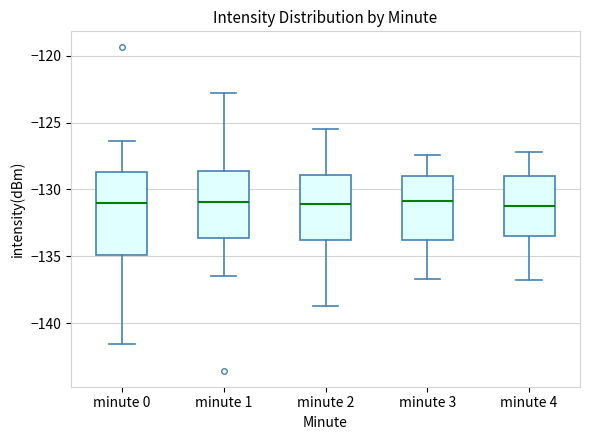

Reading left to right, read every box against the y-axis: the position of its median line, the range the box covers, and the ends of its whiskers. The values are not printed on the chart, so give them approximately, as read against the axis.

minute 0: median -131.0, box -135.0 to -128.5, whiskers -141.5 to -126.5
minute 1: median -131.0, box -133.5 to -128.5, whiskers -136.5 to -123.0
minute 2: median -131.0, box -134.0 to -129.0, whiskers -138.5 to -125.5
minute 3: median -131.0, box -134.0 to -129.0, whiskers -136.5 to -127.5
minute 4: median -131.0, box -133.5 to -129.0, whiskers -137.0 to -127.0